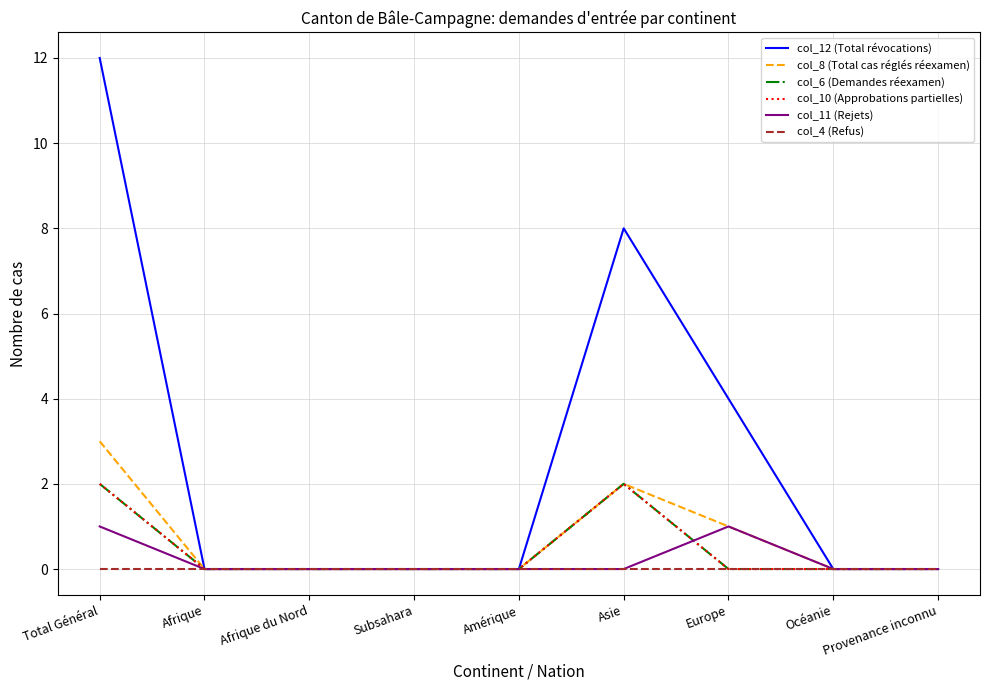

Is this an area chart (filled region under the line)?

No